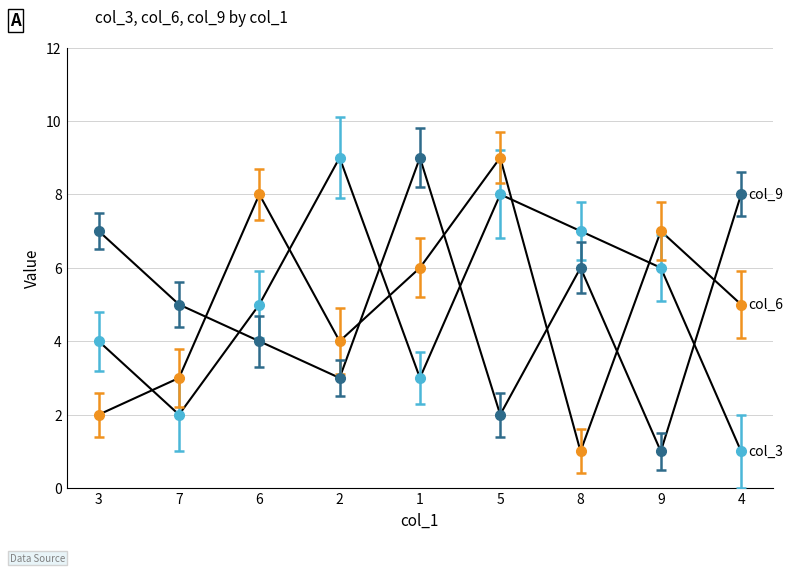

At which category is the sum across all series the highest?

5